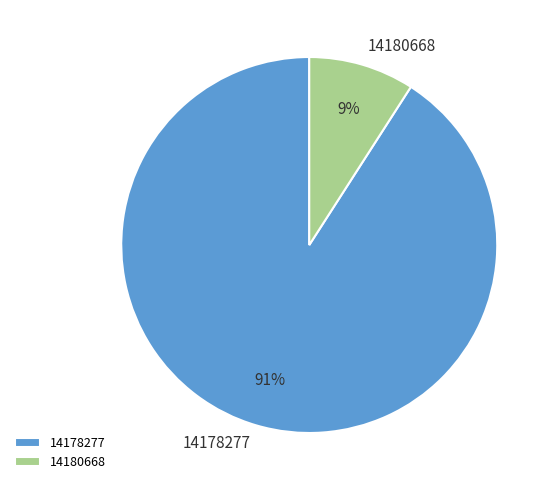

How many segments does this pie chart have?

2